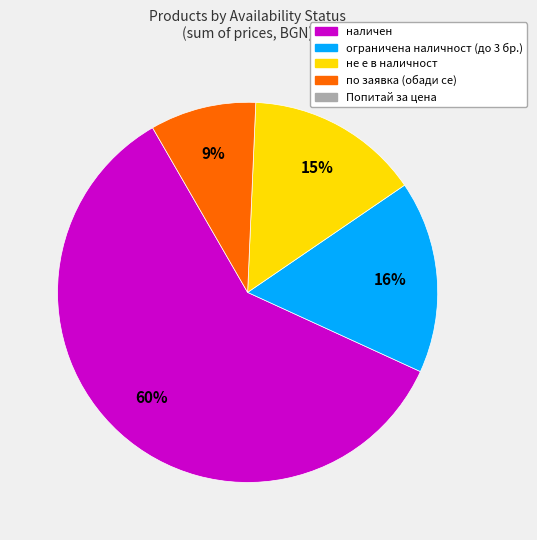

How many segments does this pie chart have?

4